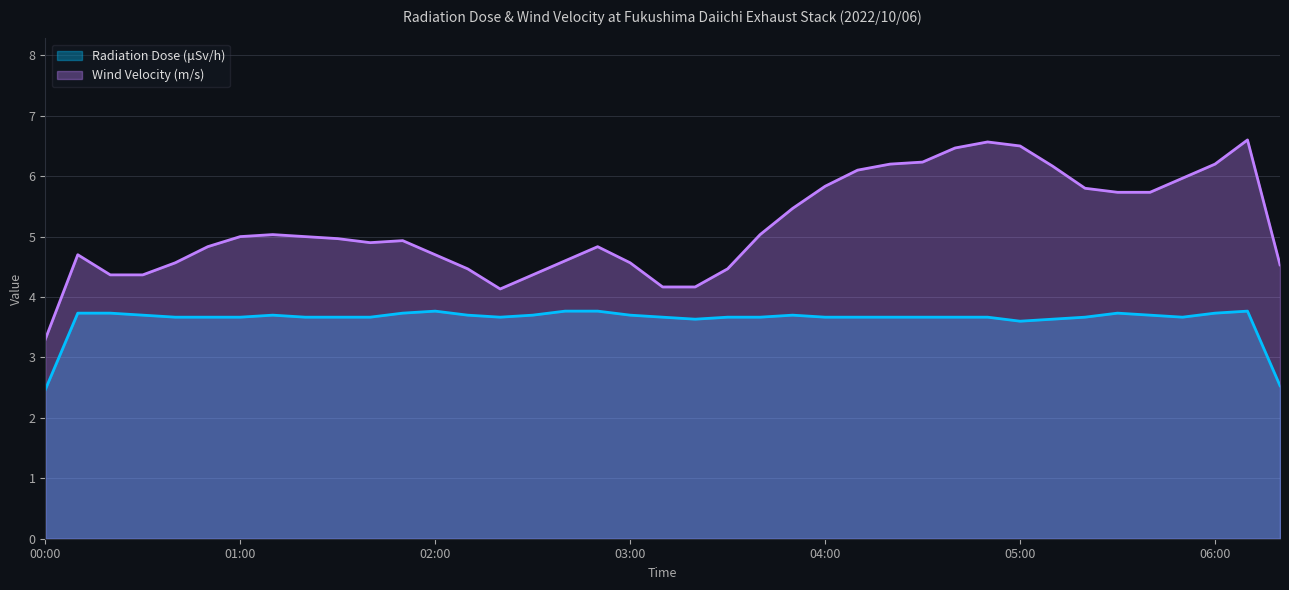

Is it true that Radiation Dose (μSv/h) equals 3.8 at 02:00?

True